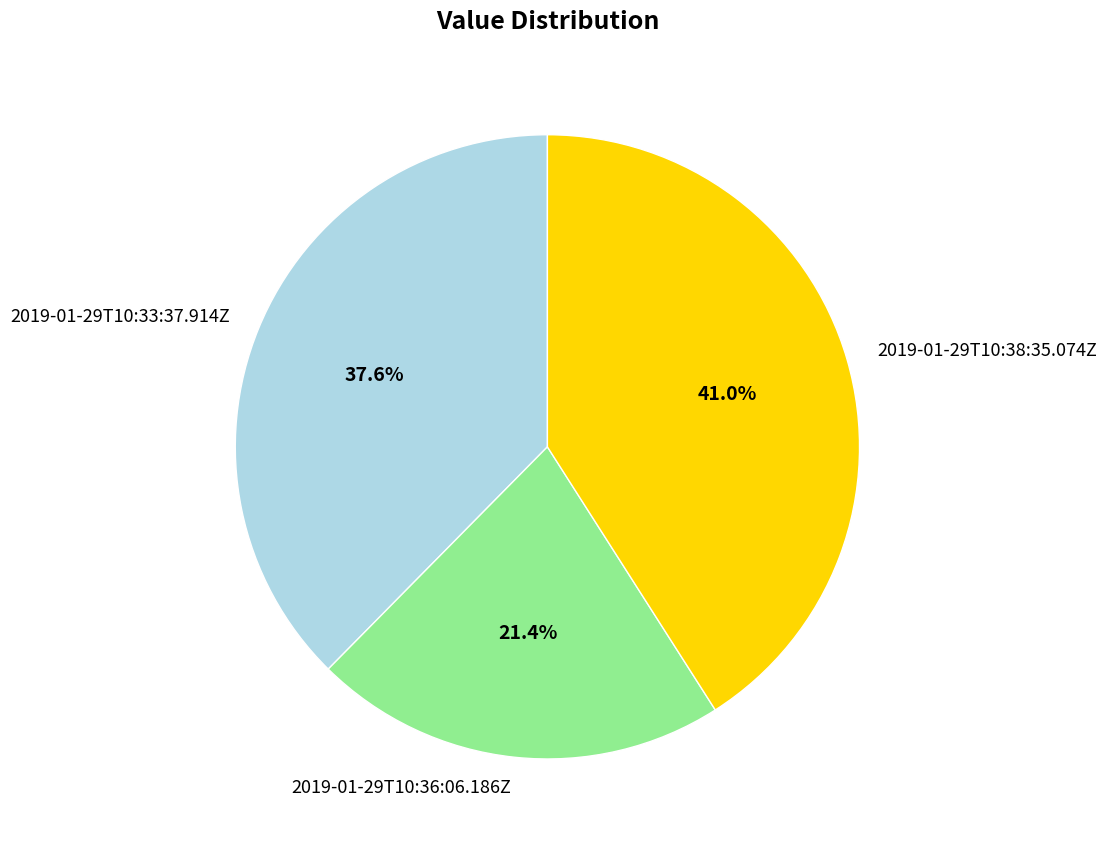

Which slice is the largest?

2019-01-29T10:38:35.074Z